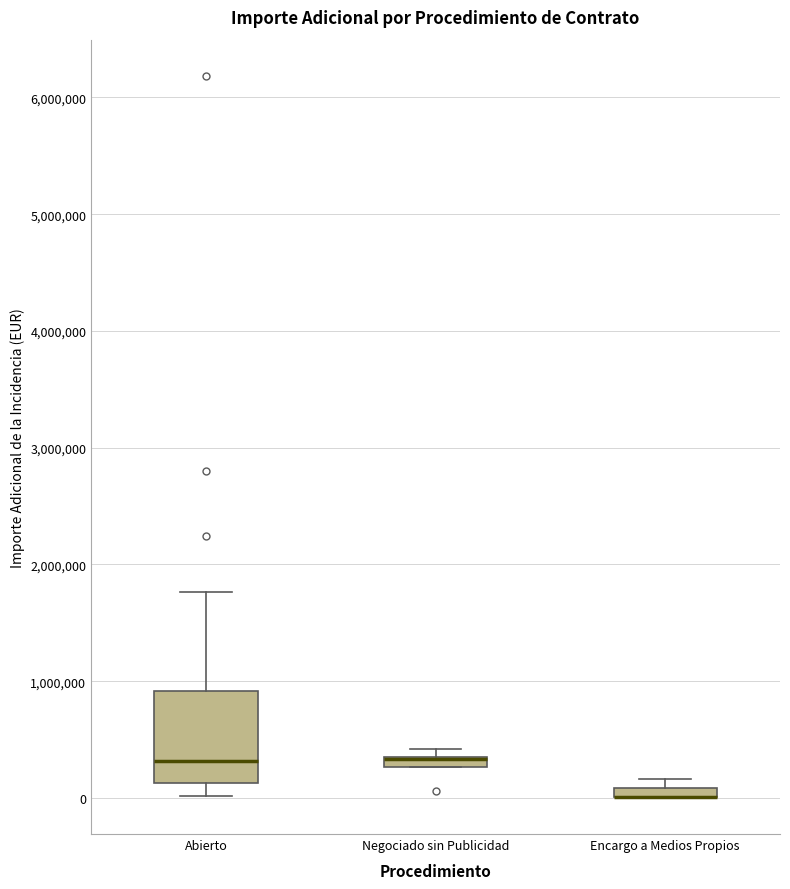

Comparing the boxes themselves (not the whiskers), which one is the tallest?

Abierto